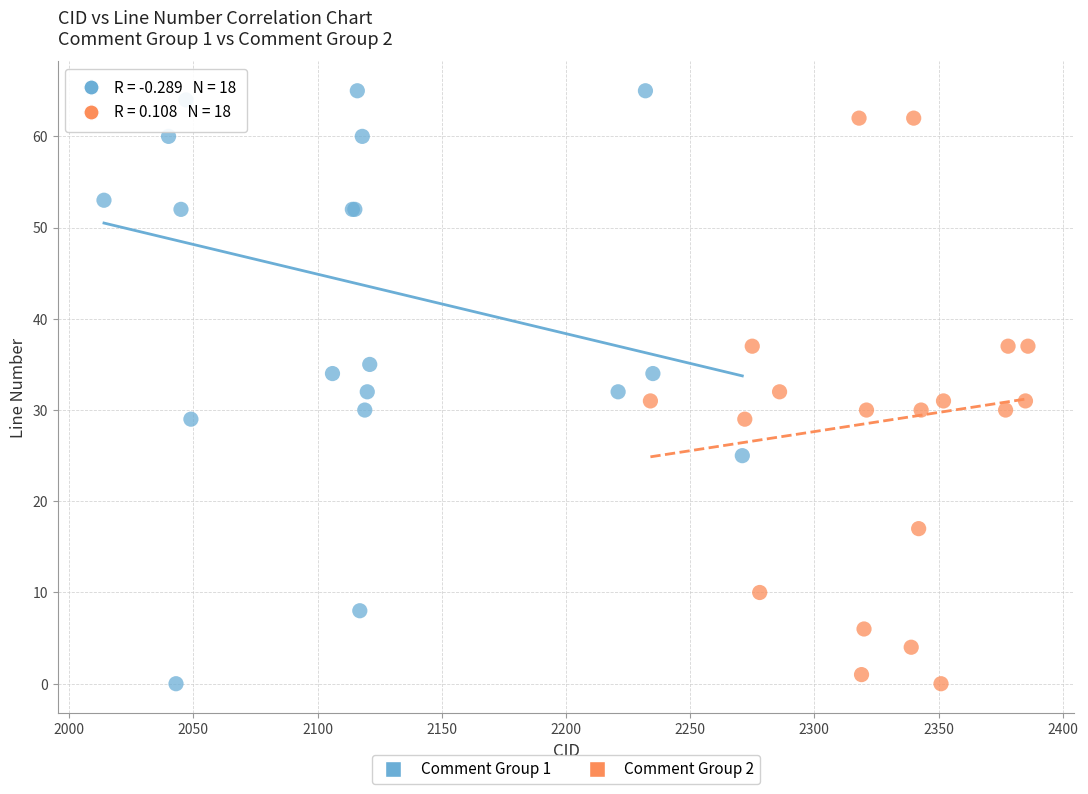

Which series reaches the maximum Y coordinate?

Comment Group 1